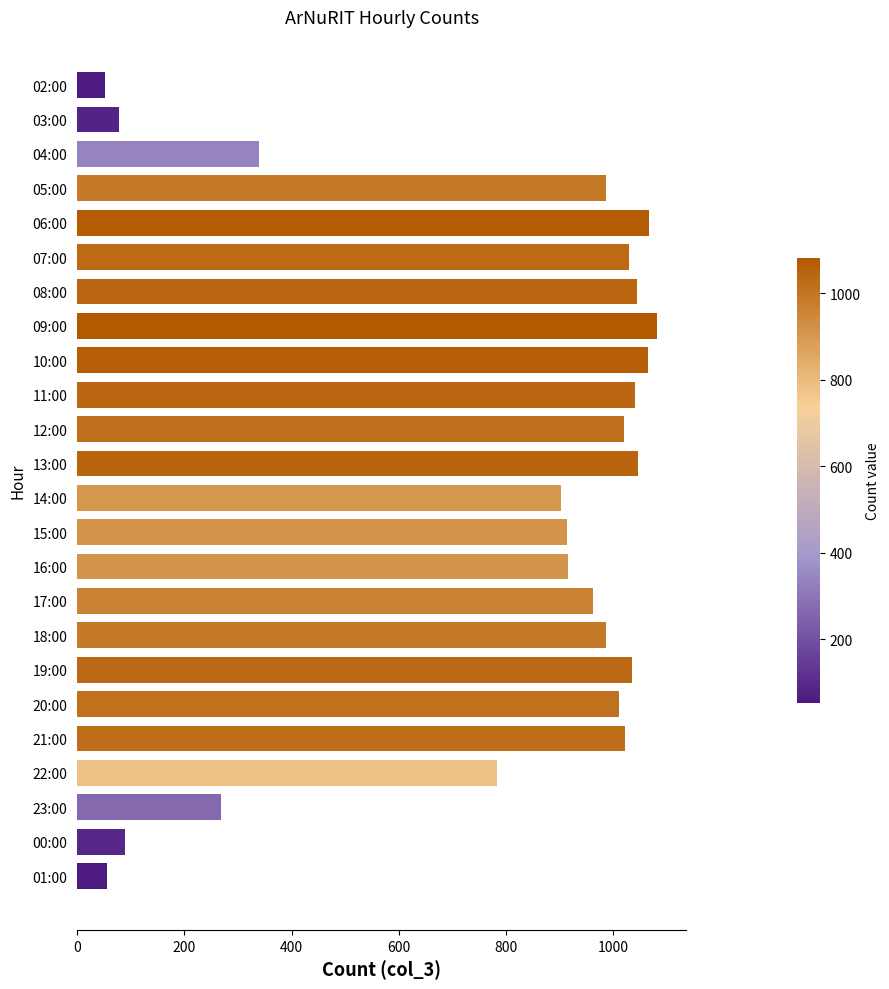

The value at 00:00 is 90. True or false?

True